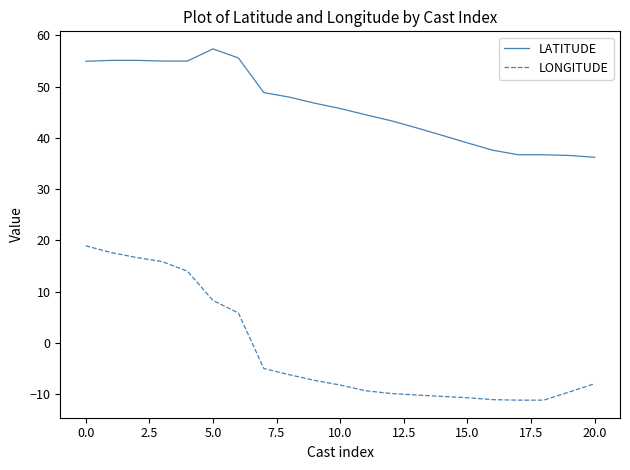

List the series in order of their peak value, lowest first.

LONGITUDE, LATITUDE